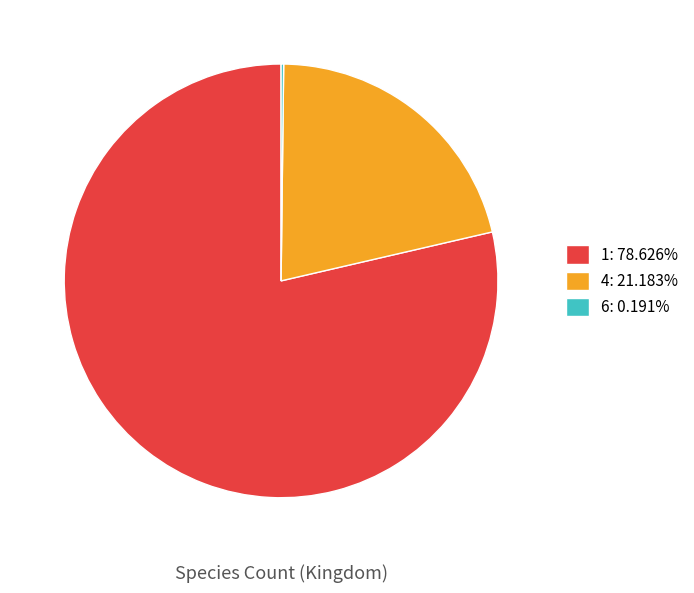

Is there a majority slice in this chart?

Yes